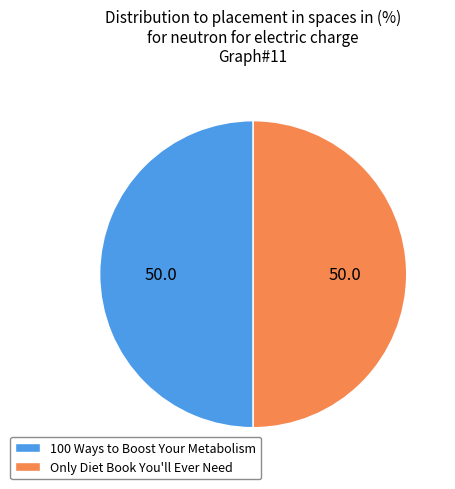

True or false: Only Diet Book You'll Ever Need accounts for 50% of the total.

True